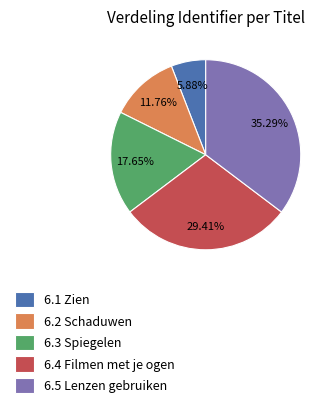

How many segments does this pie chart have?

5